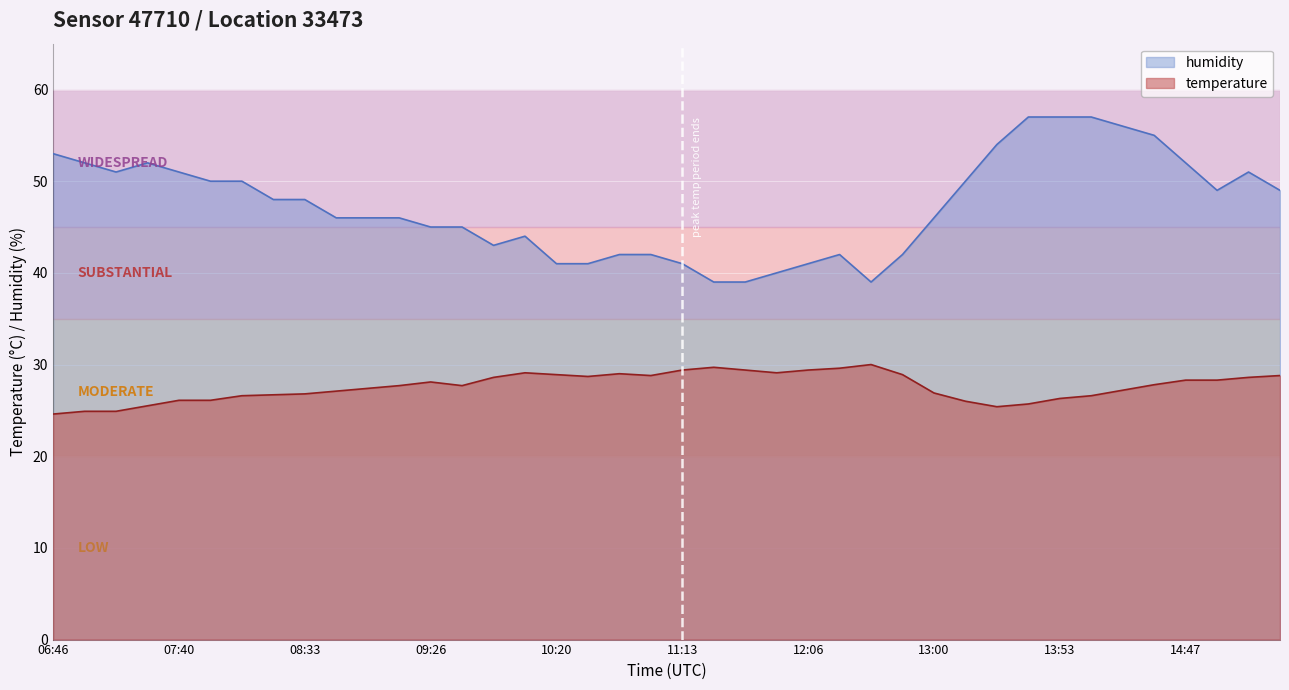

What is the label of the 13th point from the left?

09:26